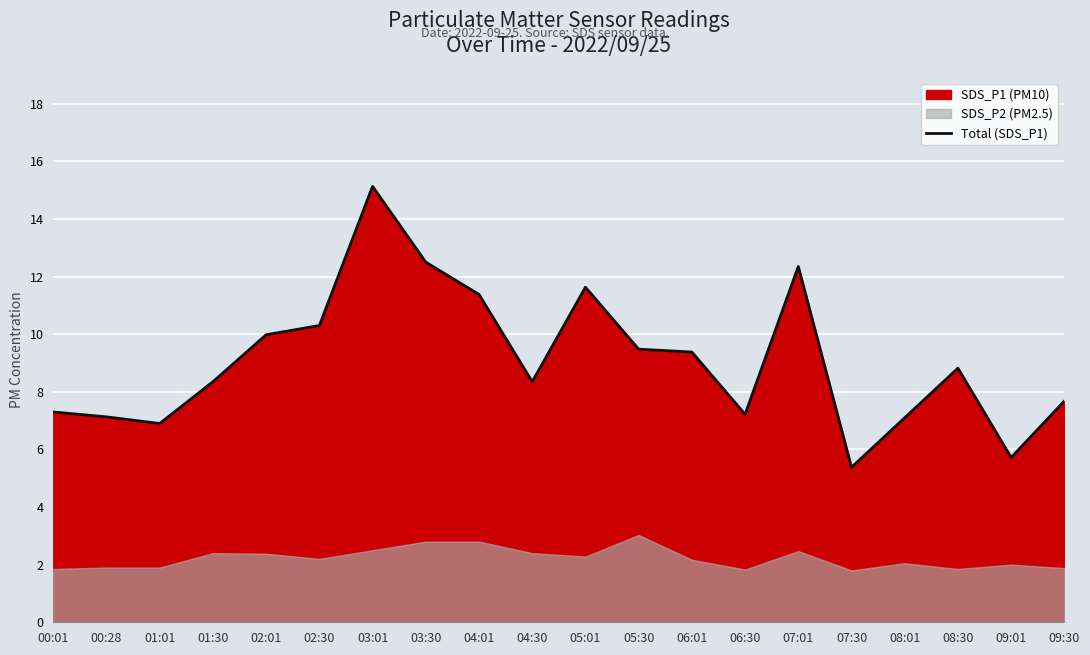

Reading left to right, what are all the values shown in this chart?

00:01=7.3	00:28=7.1	01:01=6.9	01:30=8.3	02:01=10.0	02:30=10.3	03:01=15.1	03:30=12.5	04:01=11.4	04:30=8.3	05:01=11.6	05:30=9.5	06:01=9.4	06:30=7.2	07:01=12.3	07:30=5.4	08:01=7.1	08:30=8.8	09:01=5.7	09:30=7.7